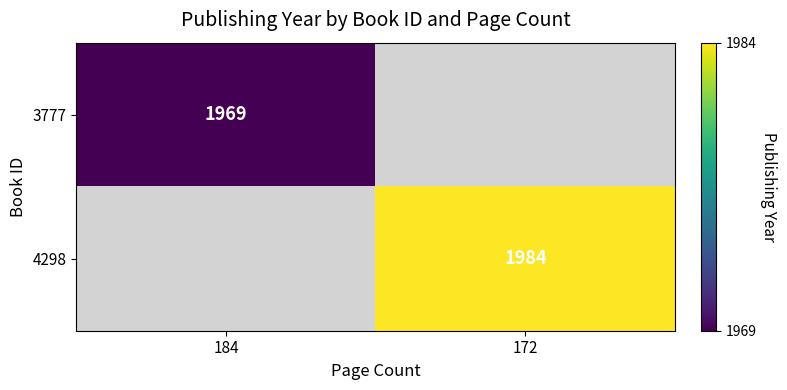

Is it true that 3777 equals 1005 at 184?

False